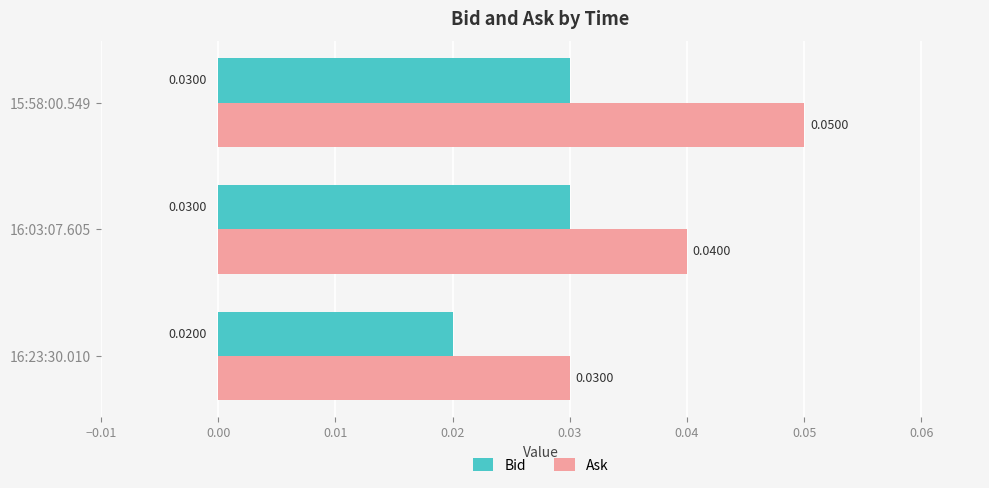

At which category is the sum across all series the highest?

15:58:00.549